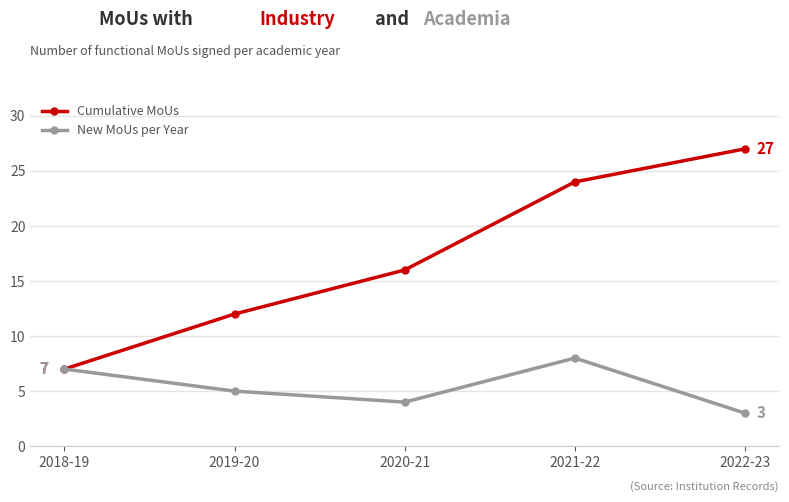

What is the approximate value of New MoUs per Year at 2020-21?

4